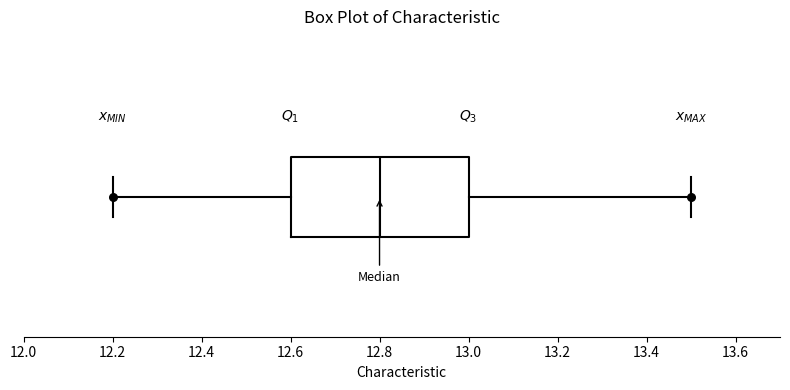

Transcribe this box plot: give where the median line is, the range the box spans, and where the two whiskers end, as read against the x-axis. The values are not printed on the chart, so give them approximately, as read against the axis.

median 12.8, box 12.6 to 13.0, whiskers 12.2 to 13.5